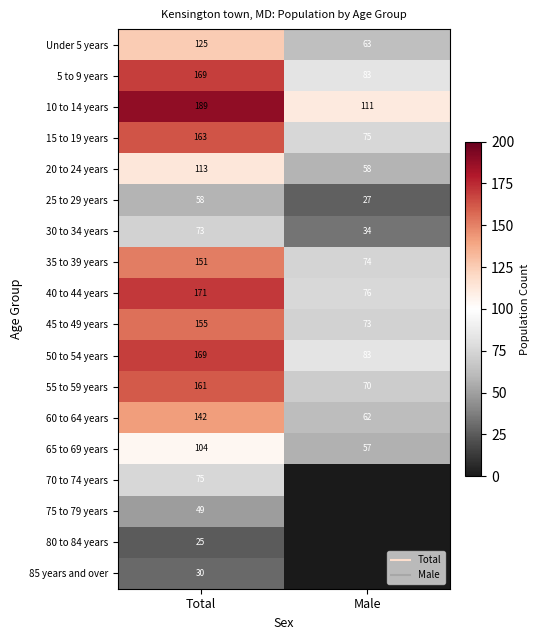

List the labels in order of 65 to 69 years value, largest first.

Total, Male